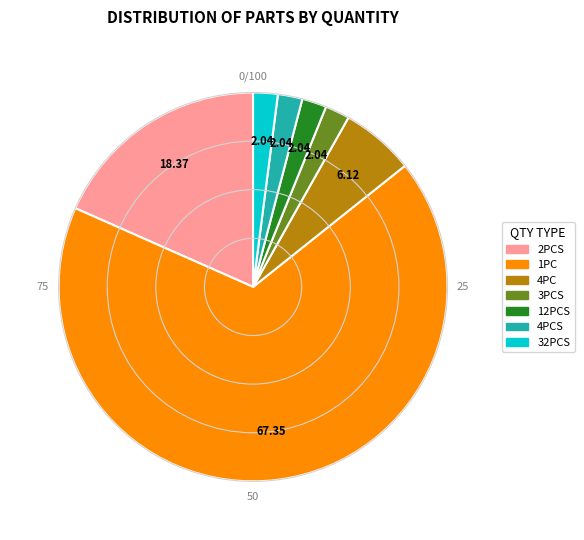

Is the sum of 4PC and 32PCS greater than half?

No